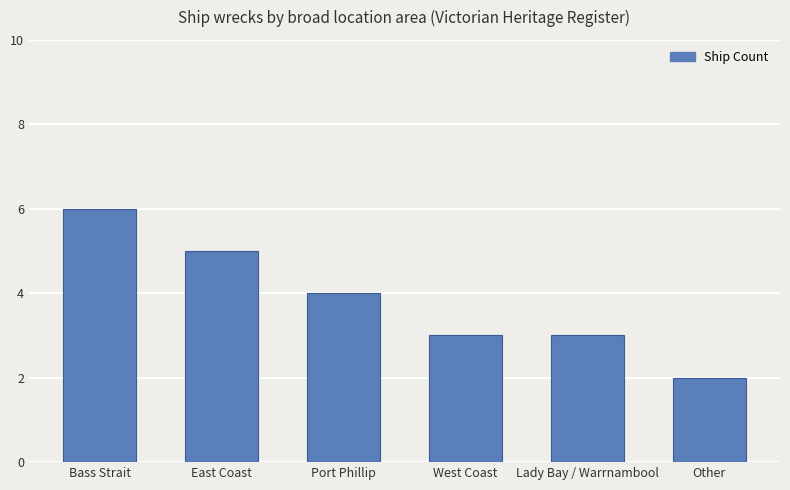

What is the sum of the values at West Coast and East Coast?

8